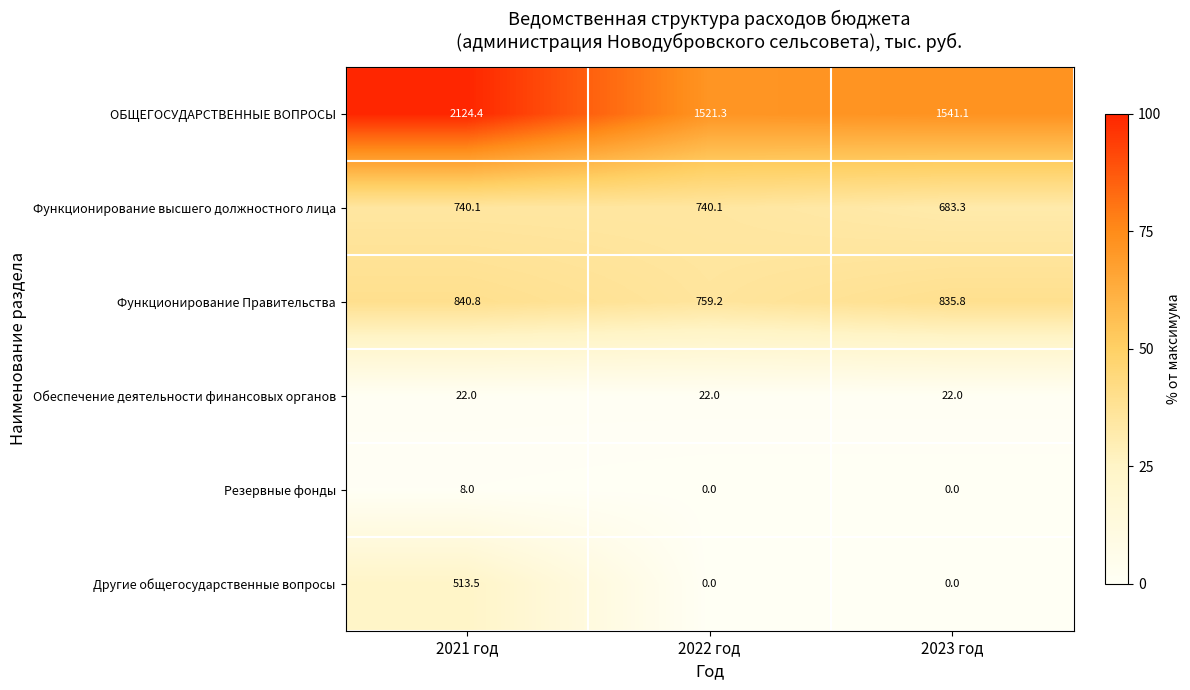

Reading right to left, transcribe all the data shown in this chart.

ОБЩЕГОСУДАРСТВЕННЫЕ ВОПРОСЫ: 1541.1	1521.3	2124.4
Функционирование высшего должностного лица: 683.3	740.1	740.1
Функционирование Правительства: 835.8	759.2	840.8
Обеспечение деятельности финансовых органов: 22.0	22.0	22.0
Резервные фонды: 0.0	0.0	8.0
Другие общегосударственные вопросы: 0.0	0.0	513.5